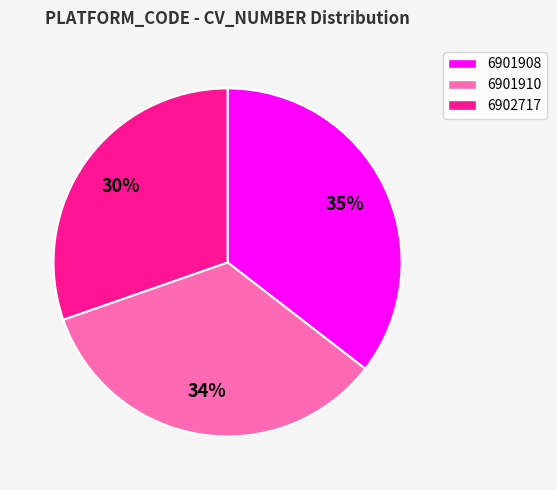

How many segments does this pie chart have?

3